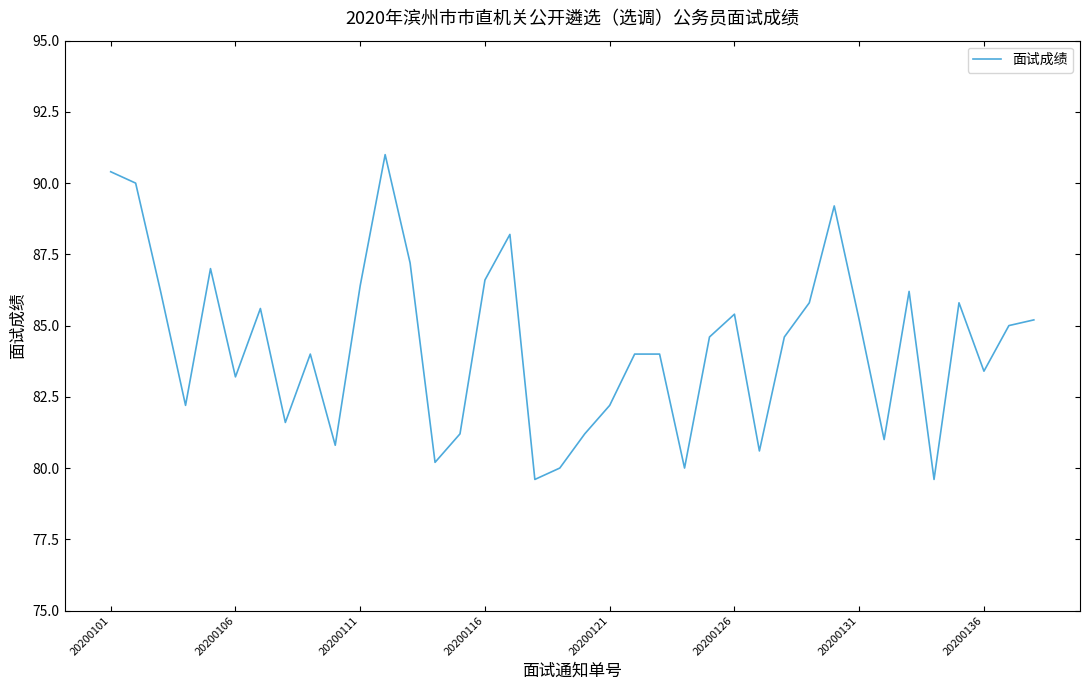

What is the smallest value displayed?

79.6